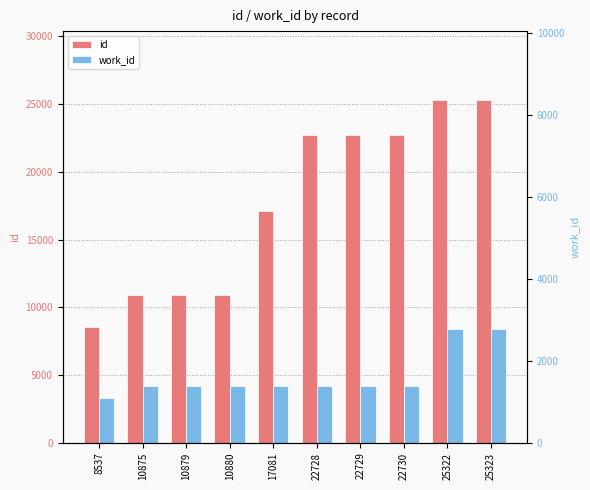

What is the maximum value for work_id?

8364